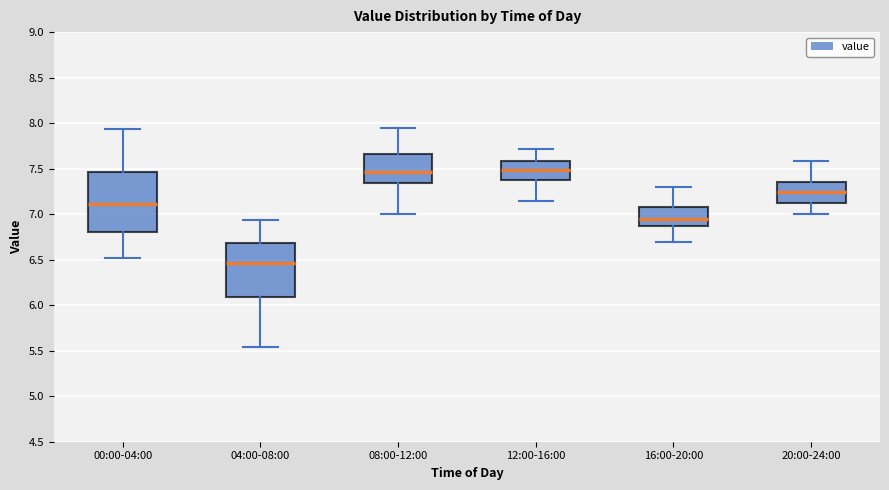

Which box's median line is the lowest?

04:00-08:00